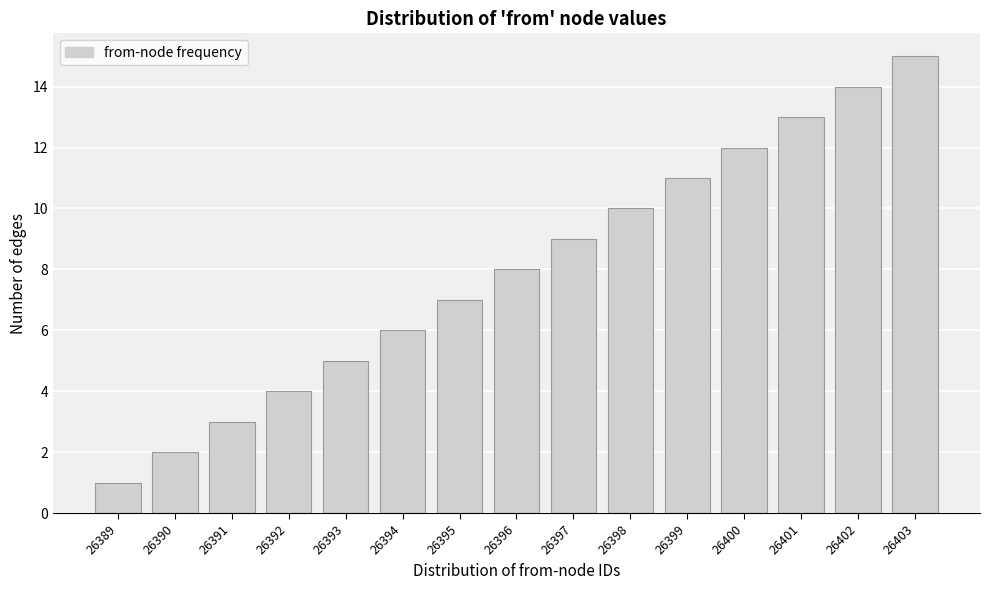

Which has a higher value, 26393 or 26396?

26396